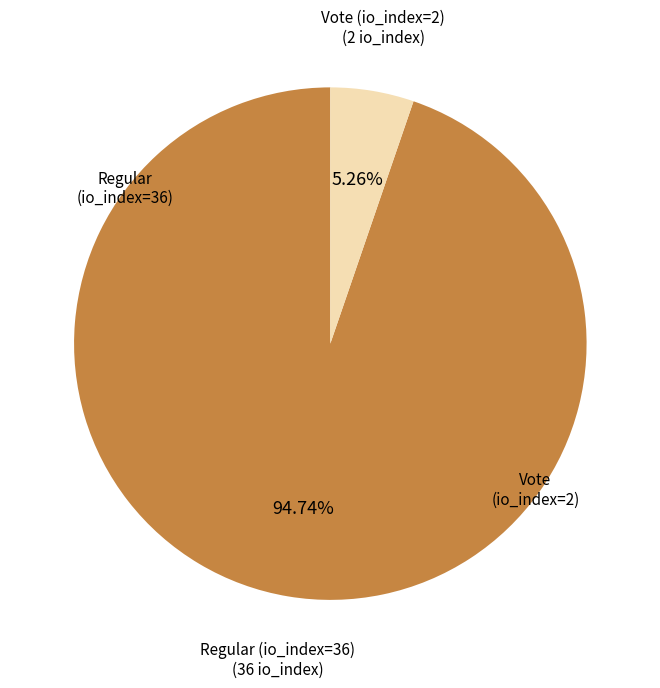

True or false: Vote (io_index=2) accounts for 19% of the total.

False